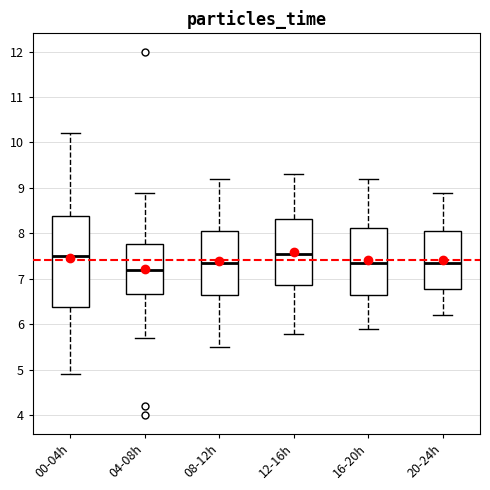

Which box is the tallest, from its lower edge to its upper edge?

00-04h